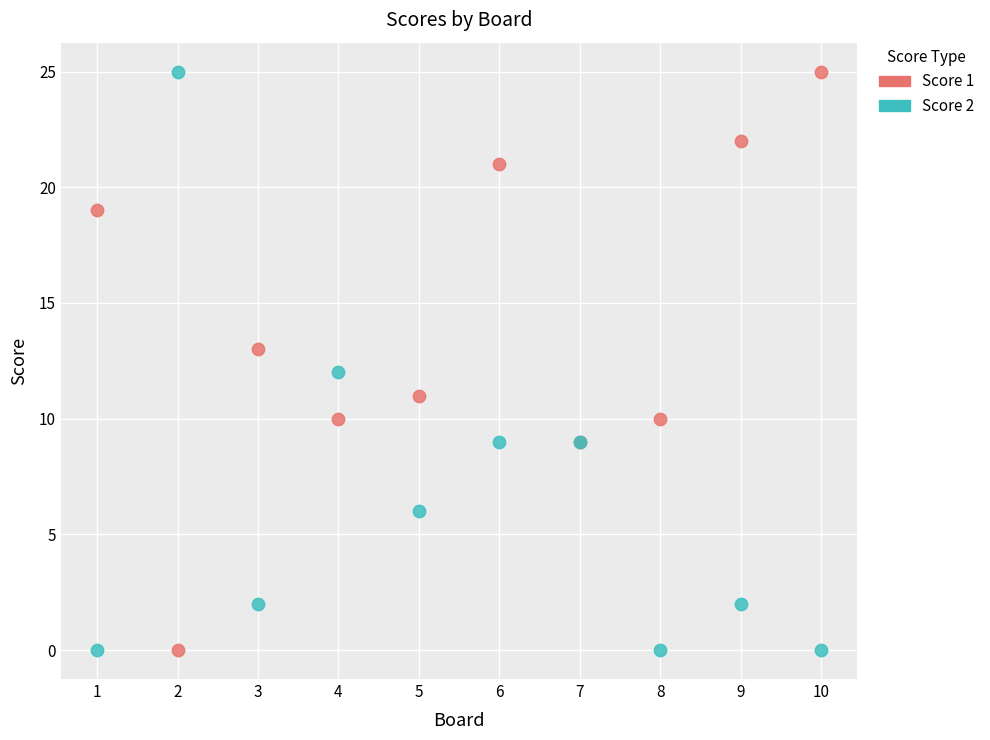

What is the X range (max minus min) for the scatter plot?

9